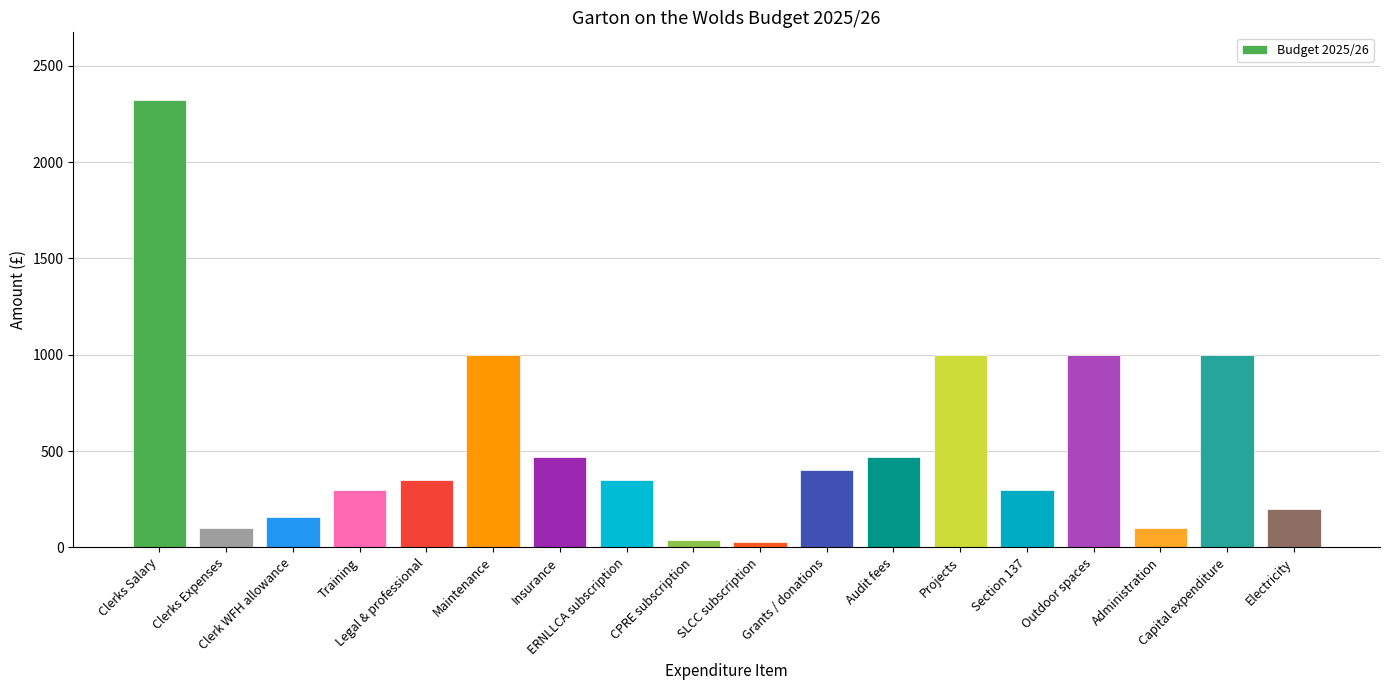

The chart shows a value of 3043 at Clerks Salary. True or false?

False